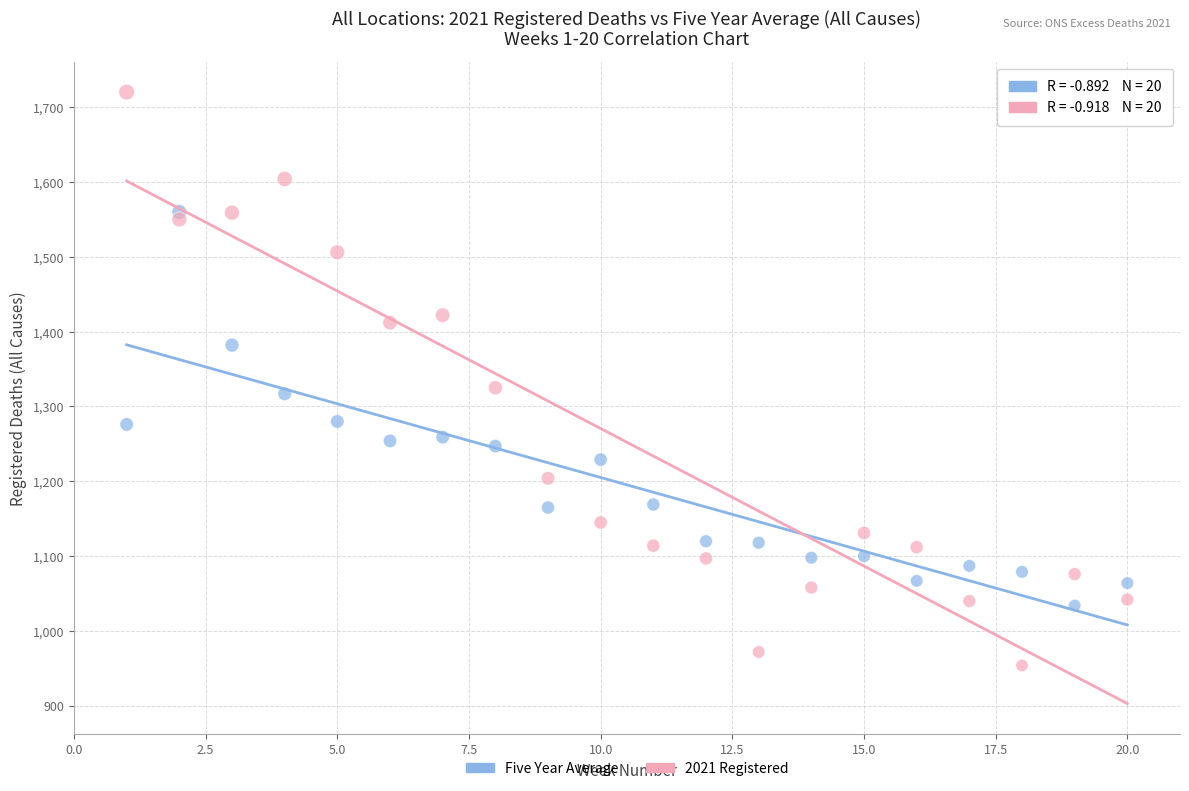

Which series contains the lowest Y value?

2021 Registered